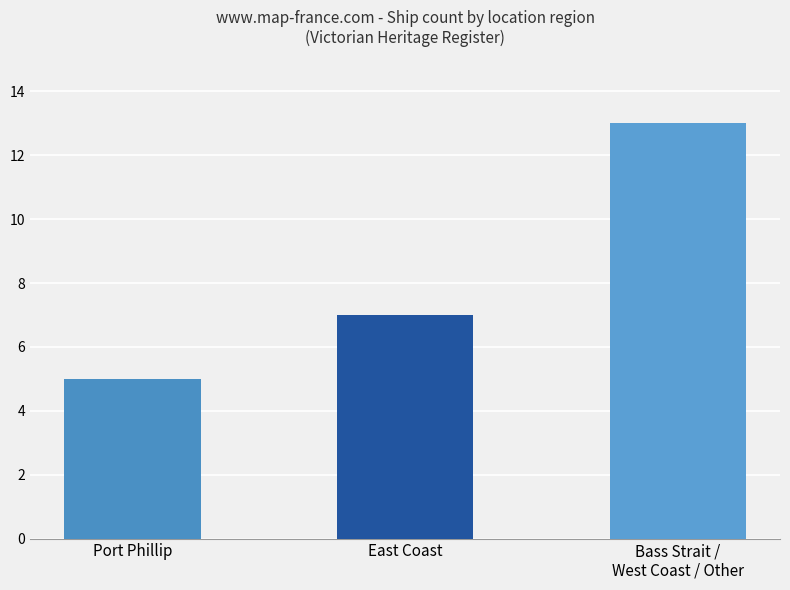

The value at East Coast is 3. True or false?

False